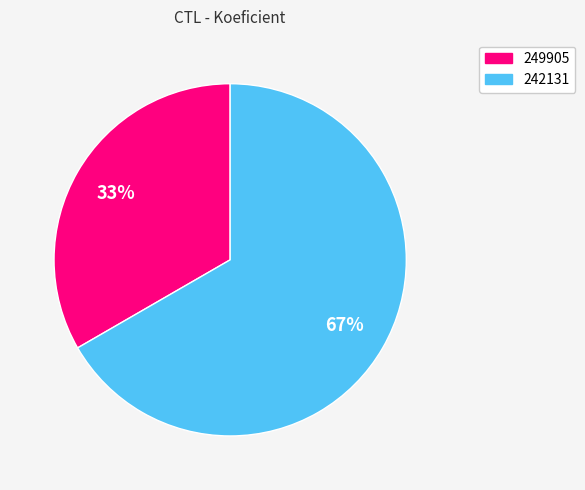

True or false: 242131 accounts for 67% of the total.

True